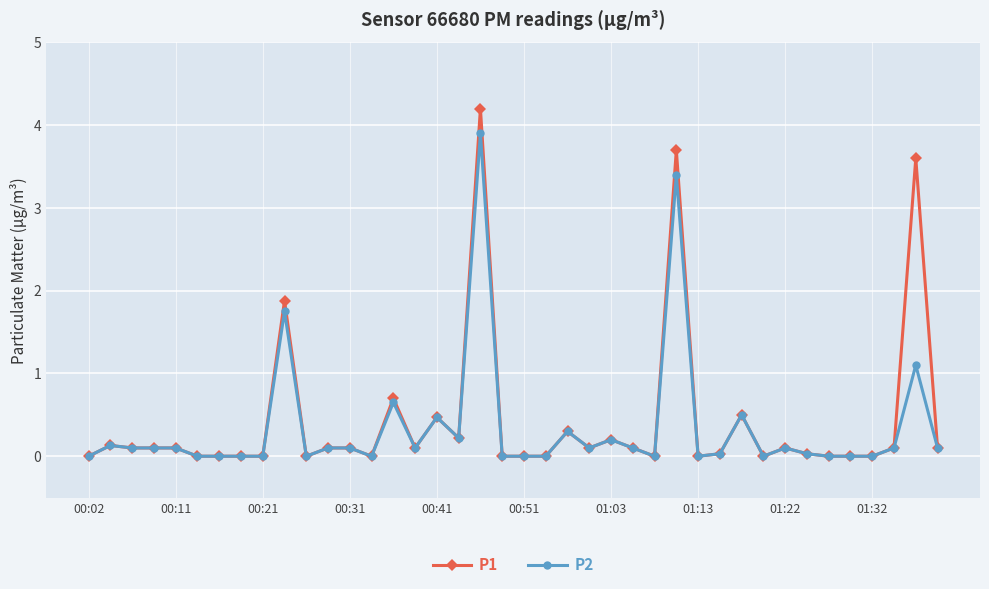

True or false: P1 has more than 2 points higher than both neighbors.

True